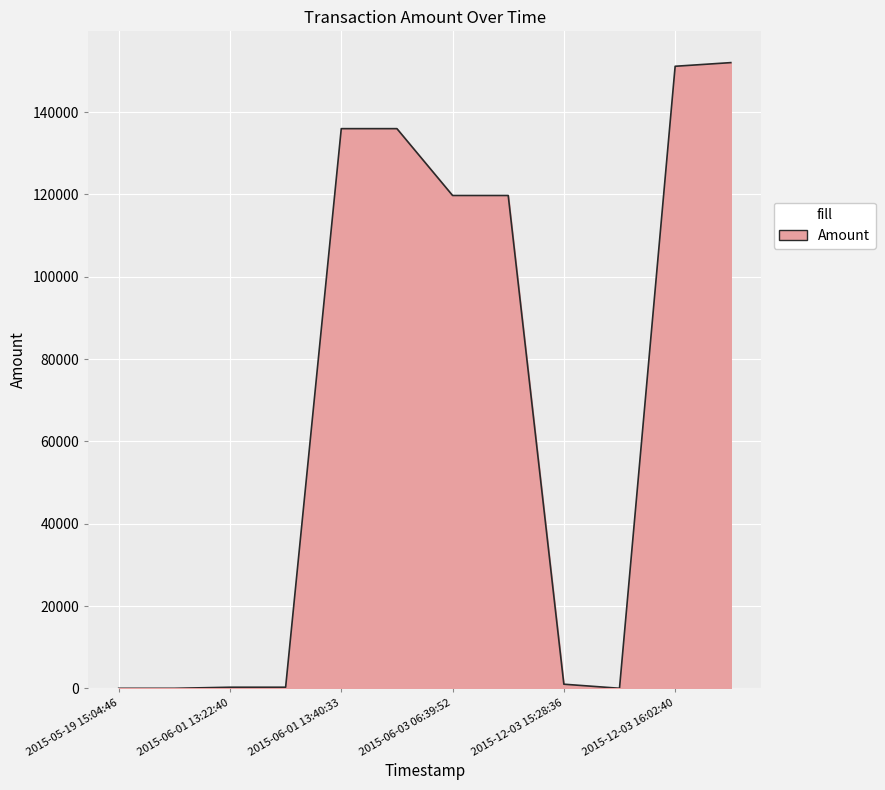

What is the greatest value displayed?

152043.8